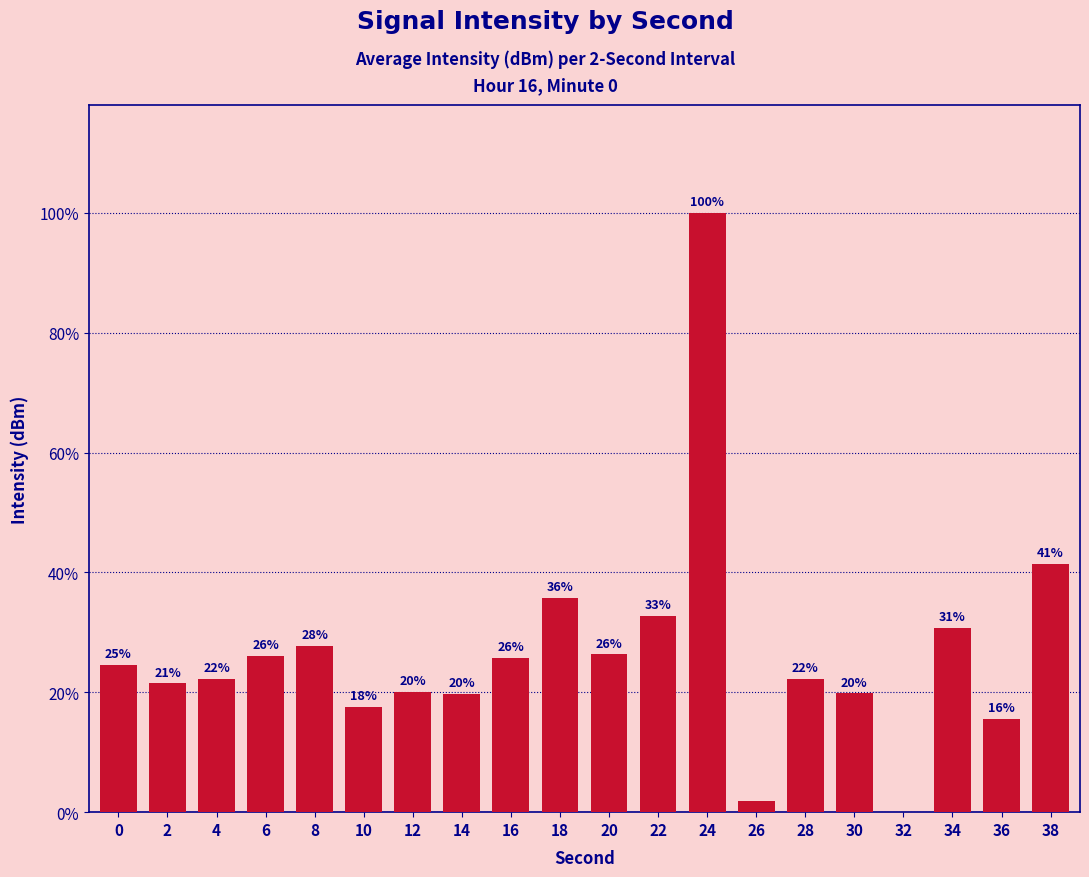

Rank the categories by value from highest to lowest.

24, 38, 18, 22, 34, 8, 20, 6, 16, 0, 28, 4, 2, 12, 30, 14, 10, 36, 26, 32